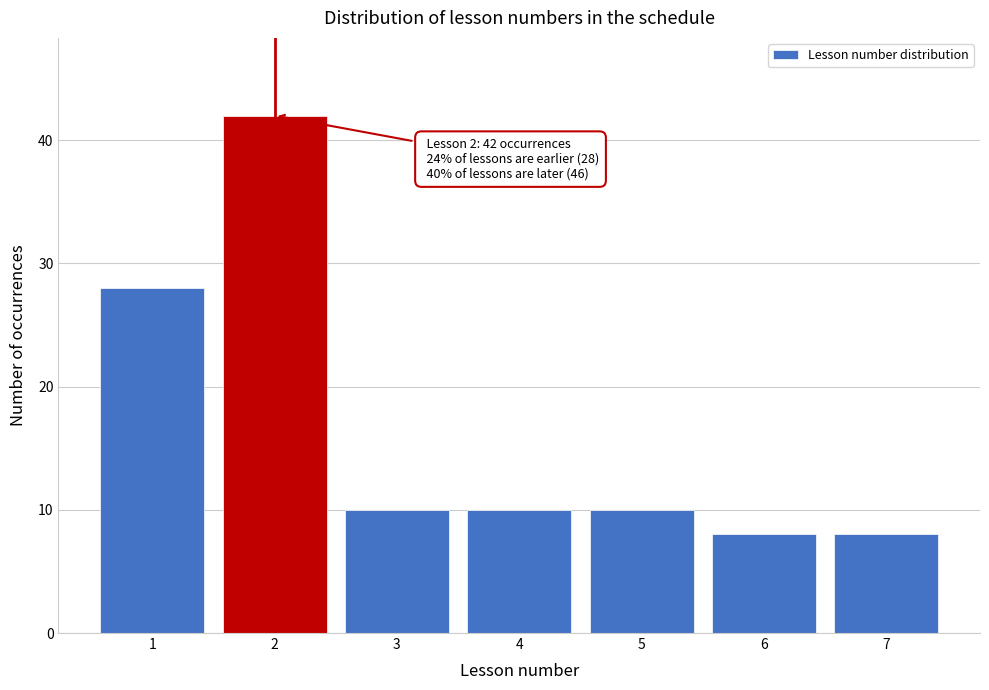

Reading left to right, transcribe all the data shown in this chart.

1=28	2=42	3=10	4=10	5=10	6=8	7=8